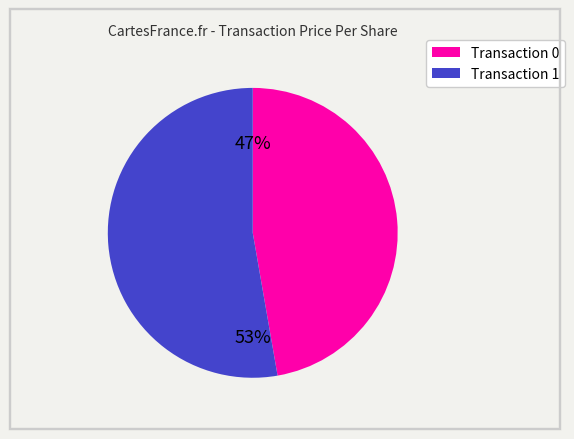

To the nearest percent, what is the average slice percentage?

50%